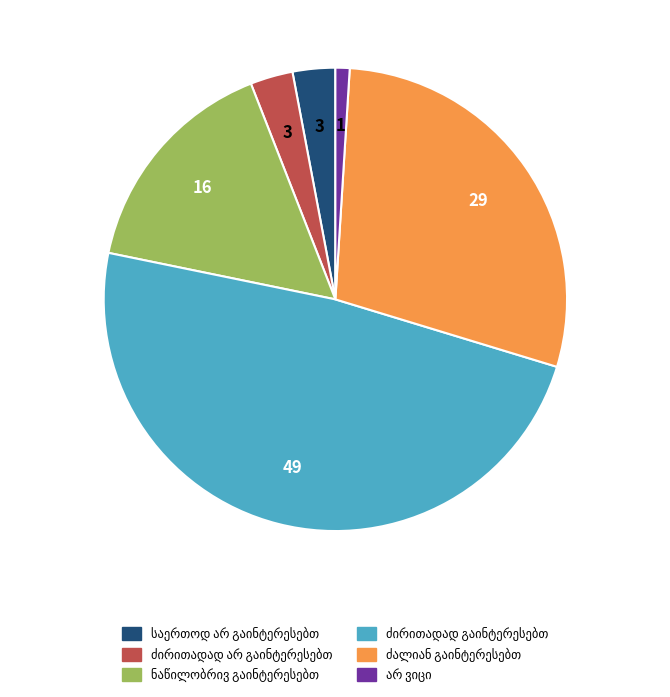

Is there a majority slice in this chart?

No